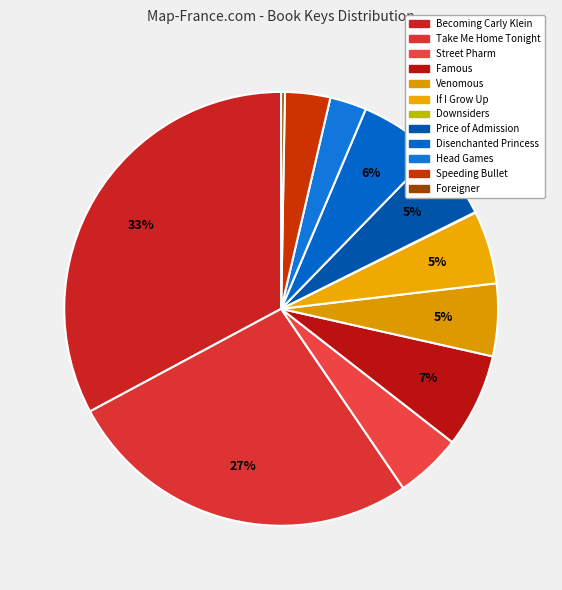

True or false: Head Games accounts for 14% of the total.

False